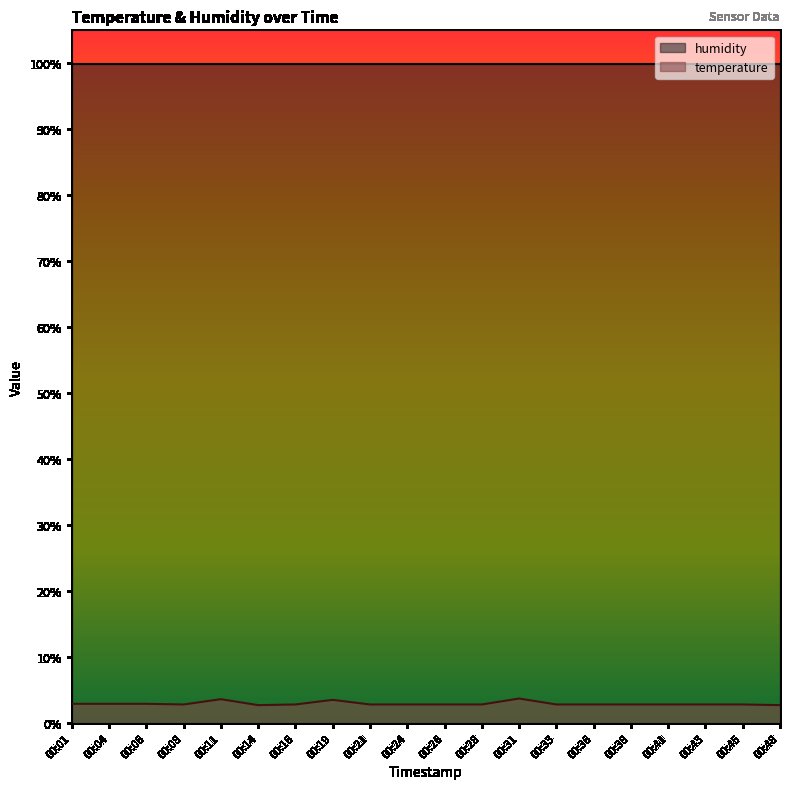

Approximately how many times larger is the value at 00:31 compared to 00:01?

1.3